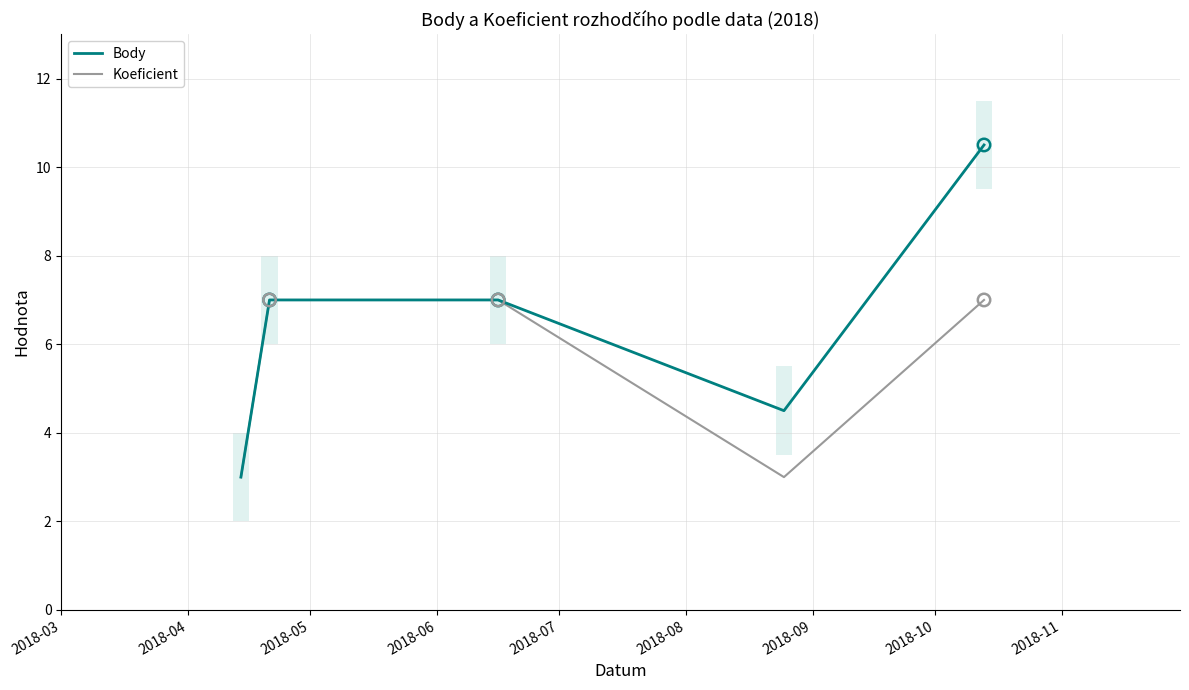

Which series reaches the maximum Y coordinate?

Body